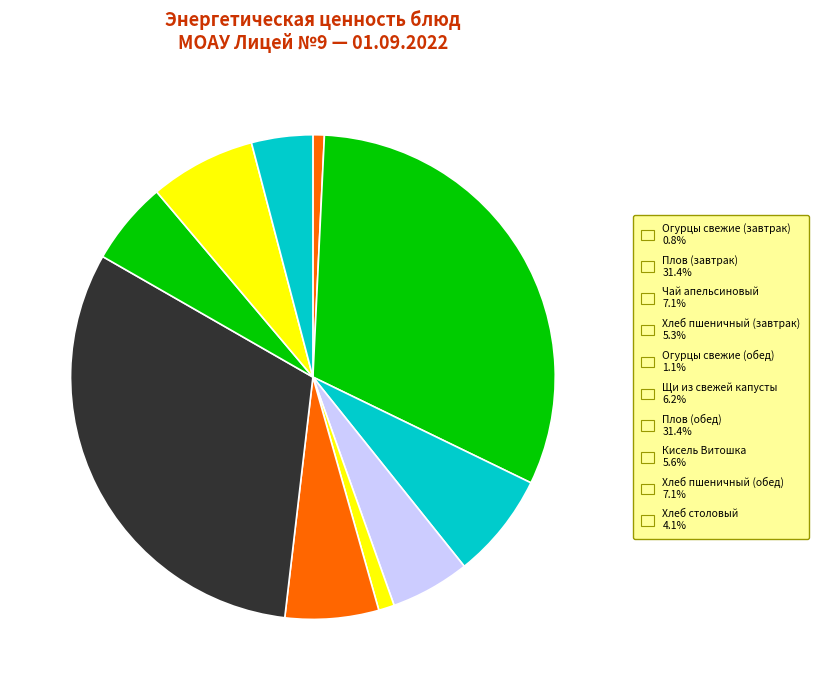

To the nearest percent, what is the combined percentage of Плов (завтрак) and Чай апельсиновый?

39%